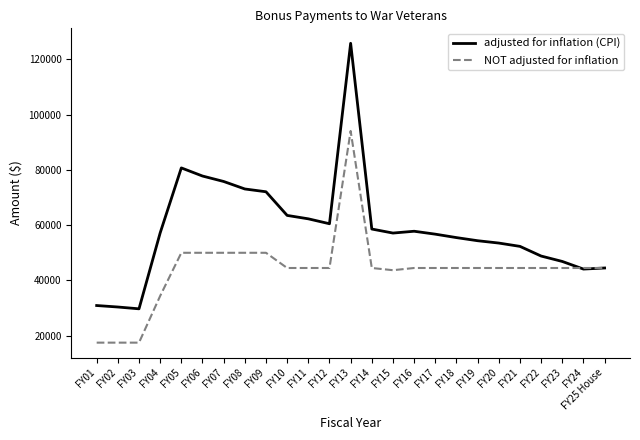

Which series has the largest total across all categories?

adjusted for inflation (CPI)